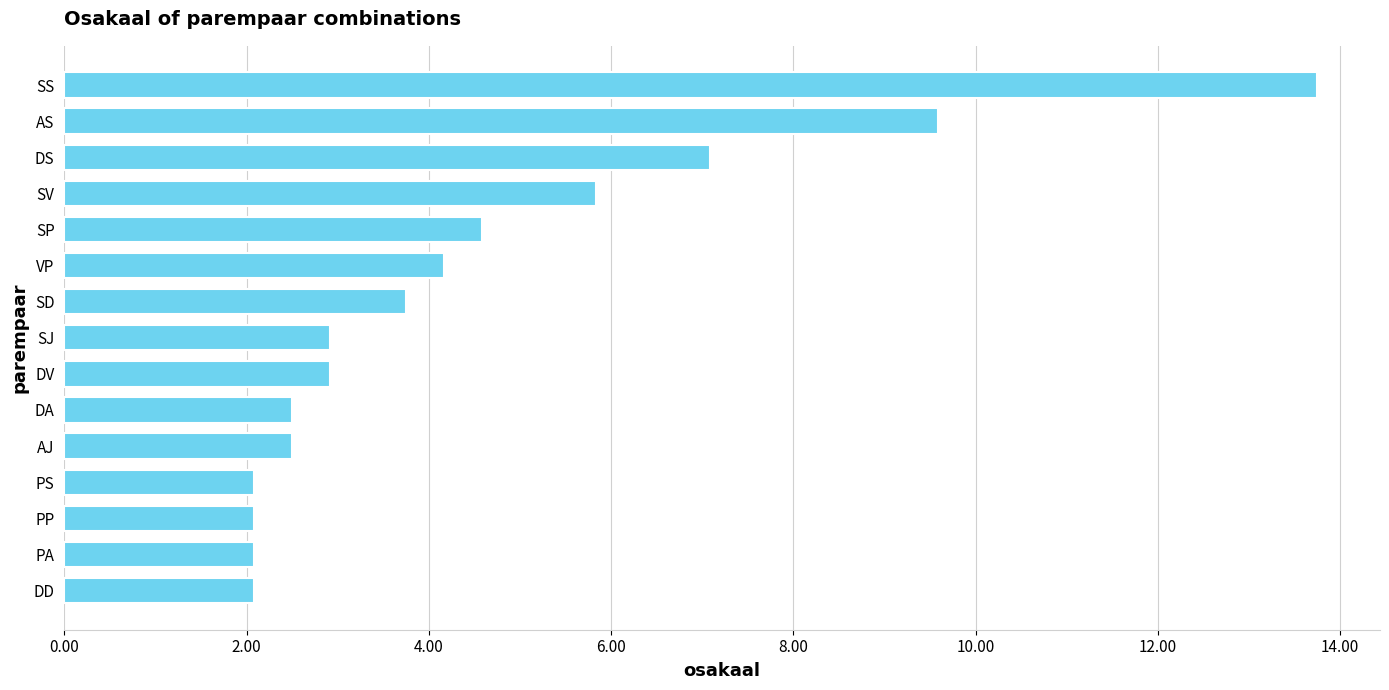

What is the change in value from PA to SS?

+11.7